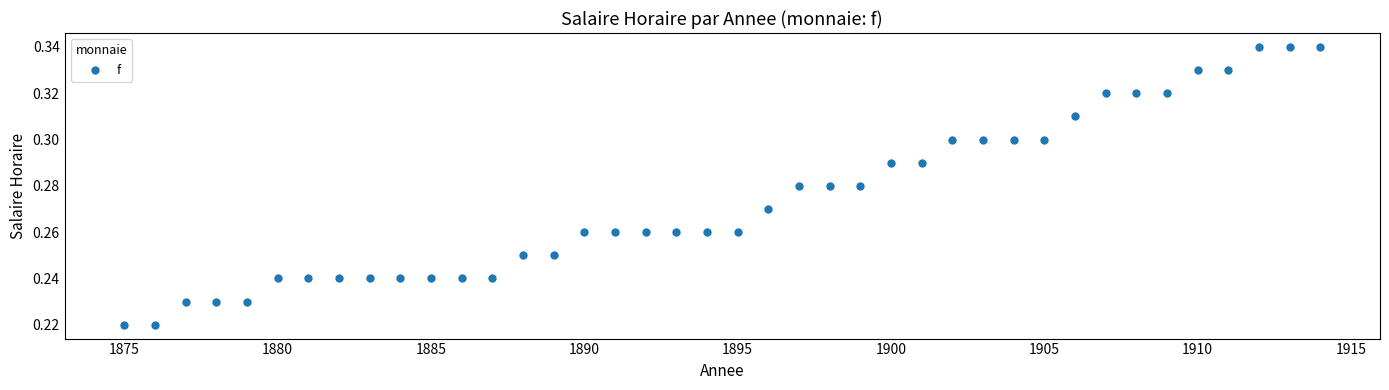

What is the range of X values (max minus min)?

39.0